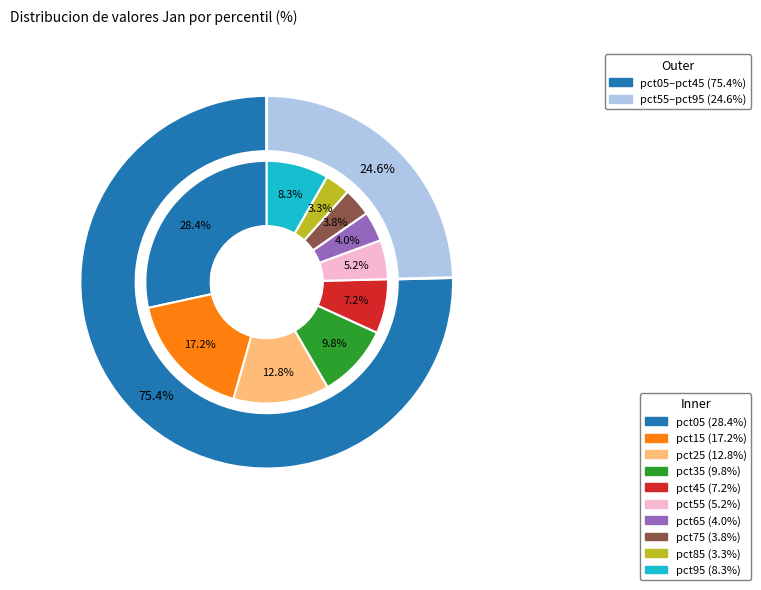

What percentage is NOT represented by pct45?

92.8%